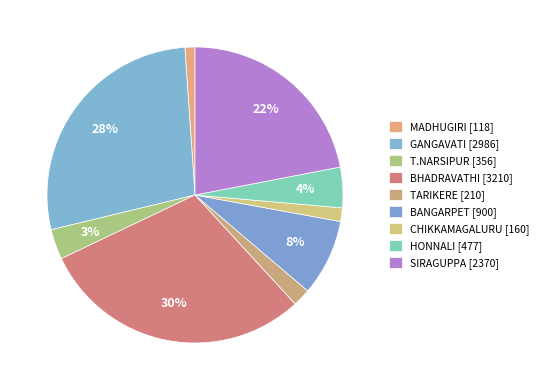

To the nearest percent, what is the average slice percentage?

11%